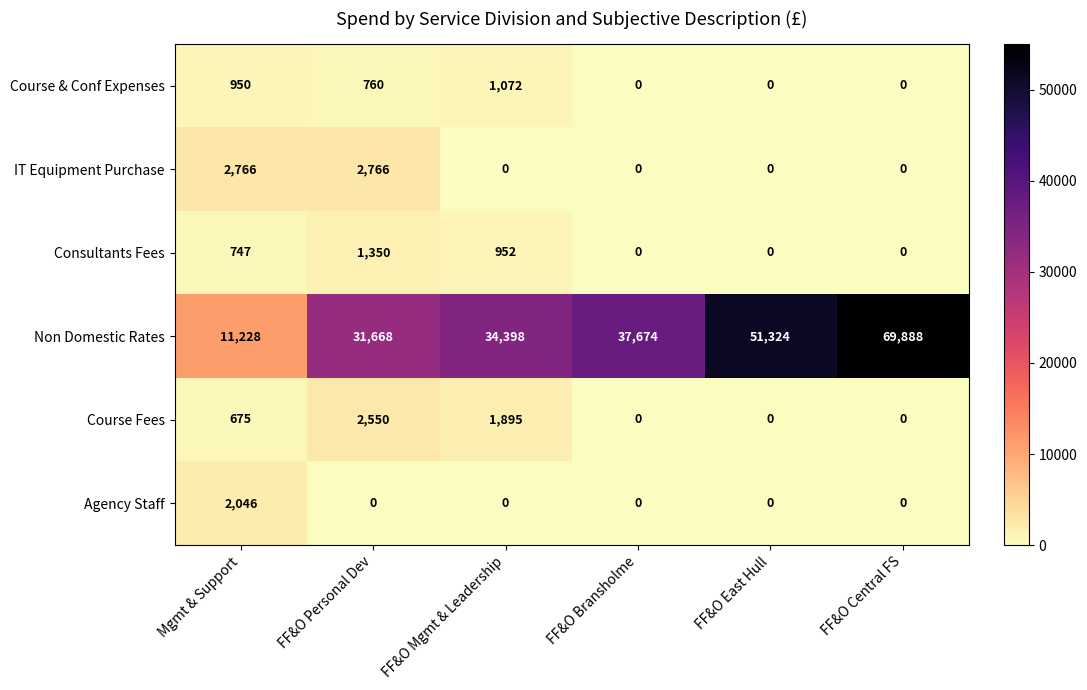

What is the maximum value shown in the chart?

69888